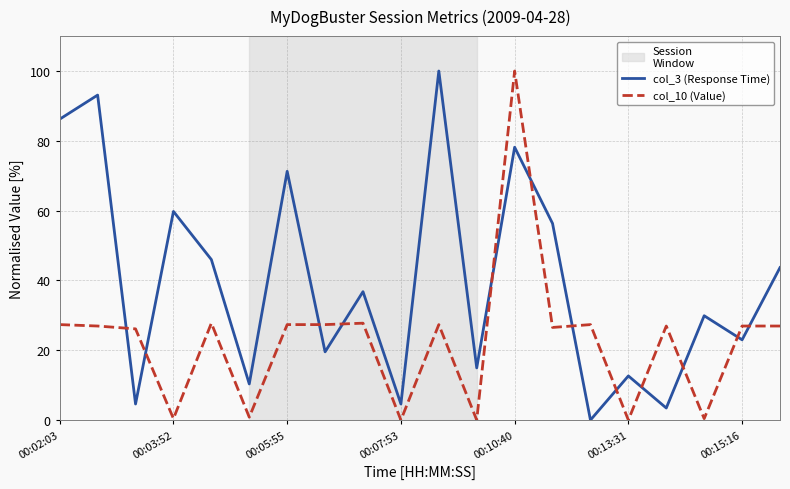

Which series ends up on top after the final intersection of col_3 (Response Time) and col_10 (Value)?

col_3 (Response Time)